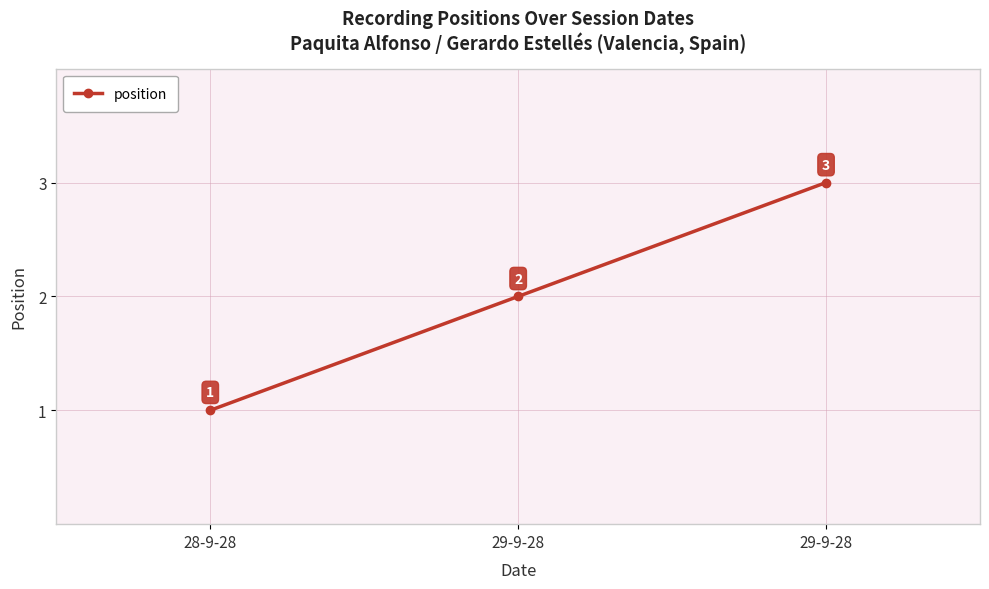

Count the number of data series in this chart.

1